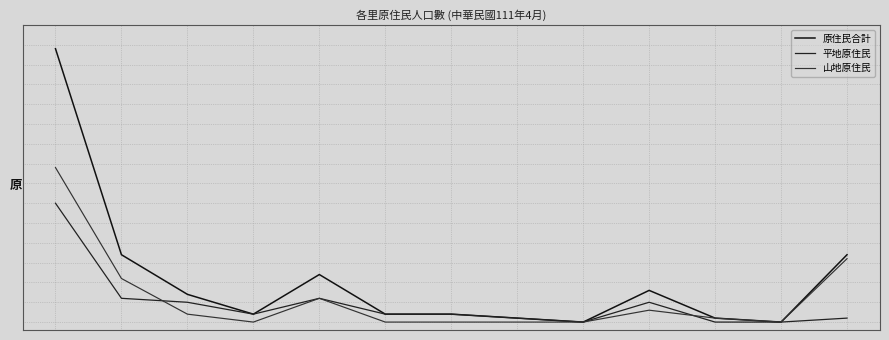

Does the chart display data point markers on the line(s)?

No